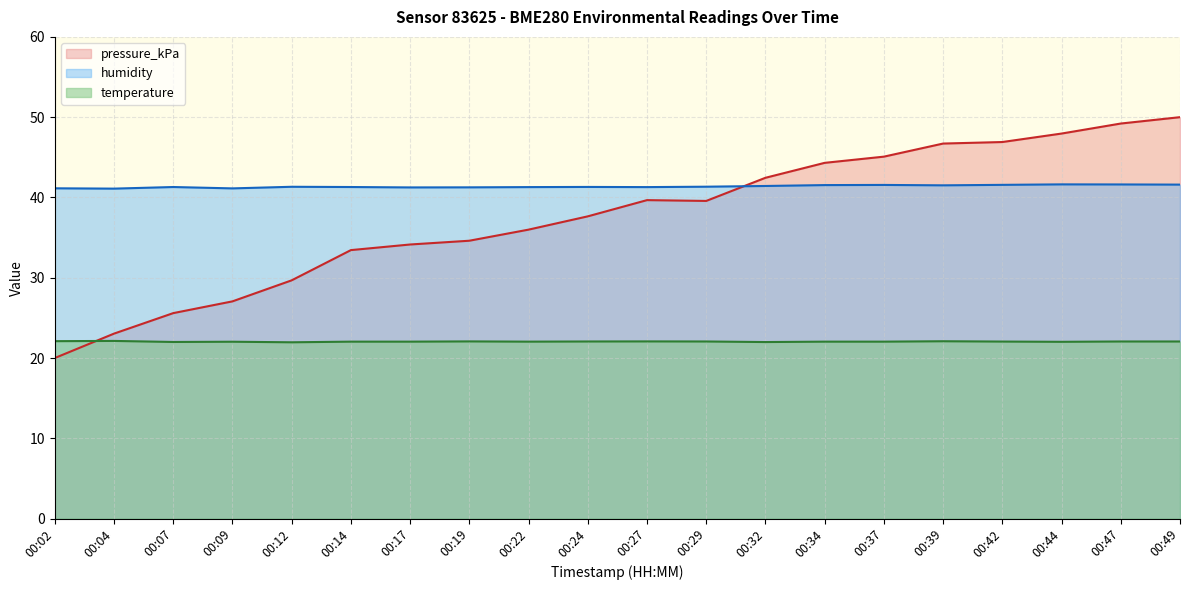

Where do pressure_kPa and humidity first cross each other?

00:29 and 00:32